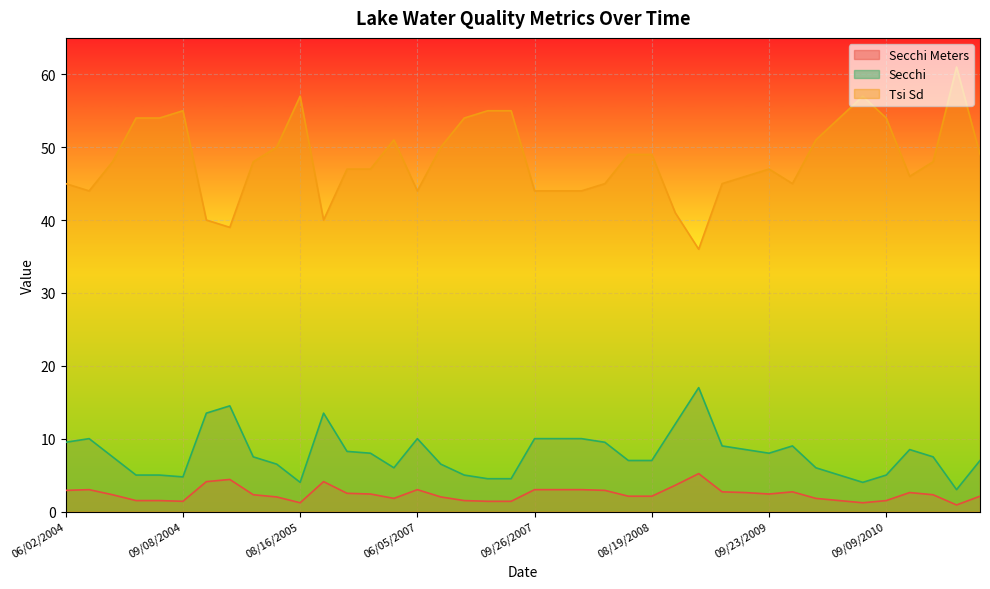

True or false: Secchi and Secchi Meters cross at least once.

False